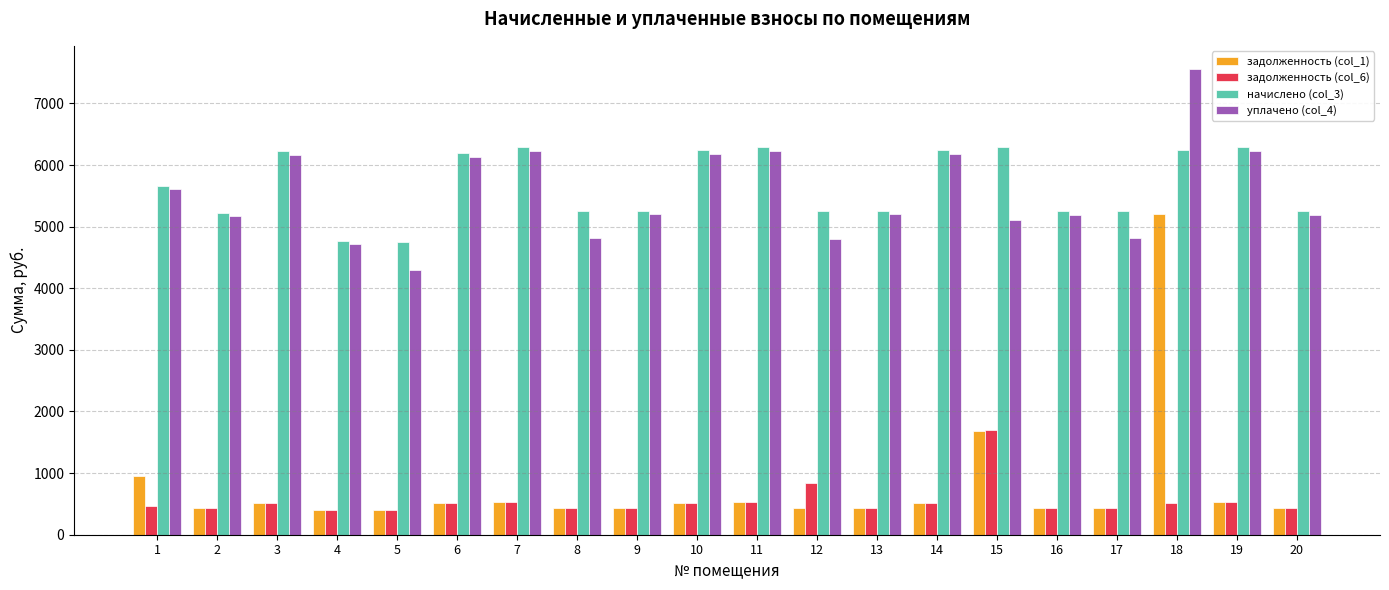

True or false: уплачено (col_4) has a value of 2813.6 at 9.

False